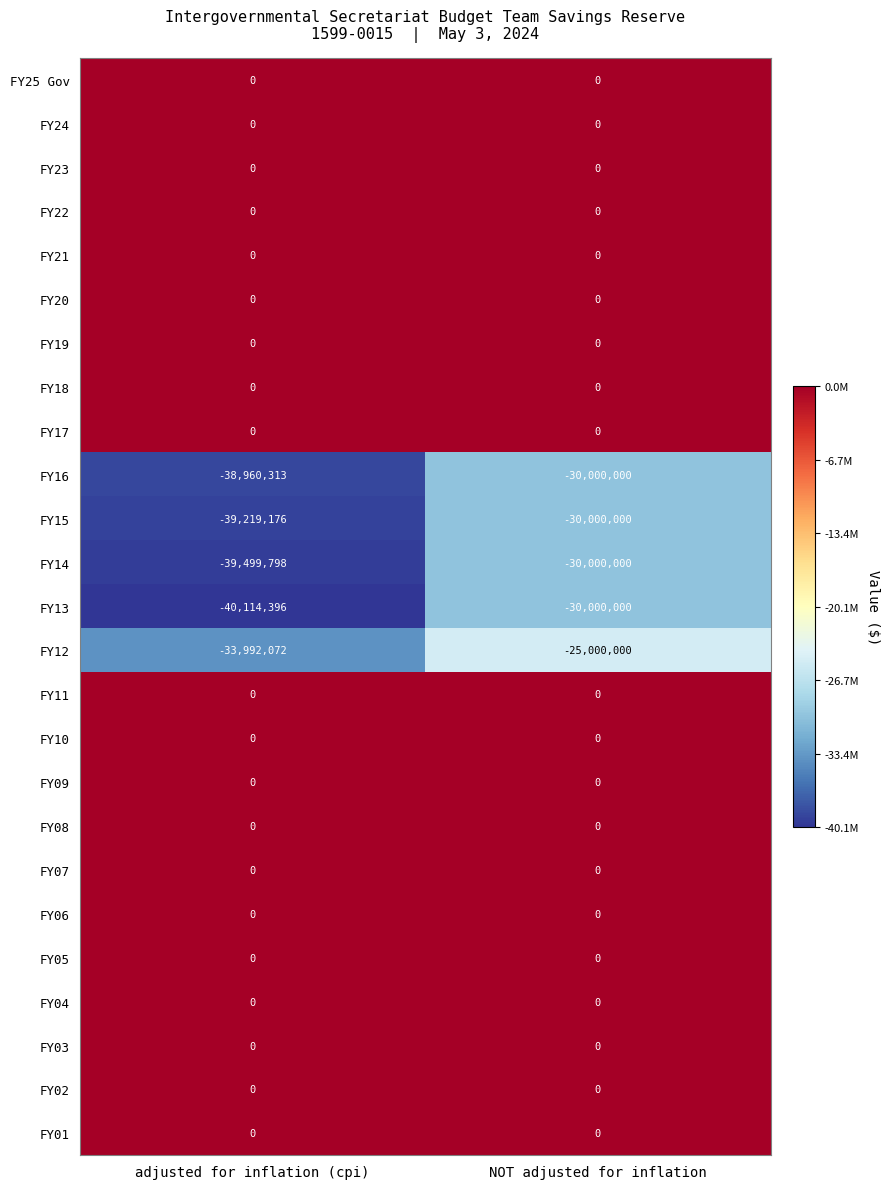

At which category does the chart reach its minimum across all series?

adjusted for inflation (cpi)